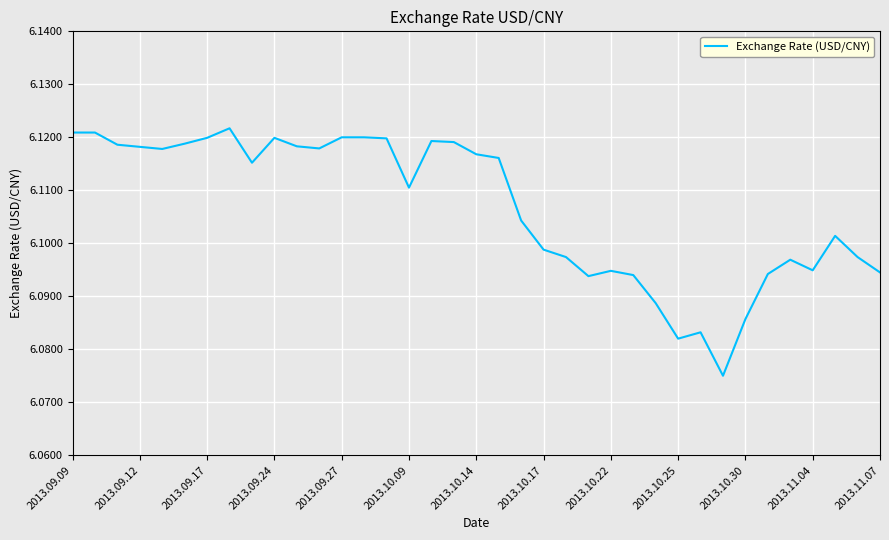

How many lines are shown in the chart?

1